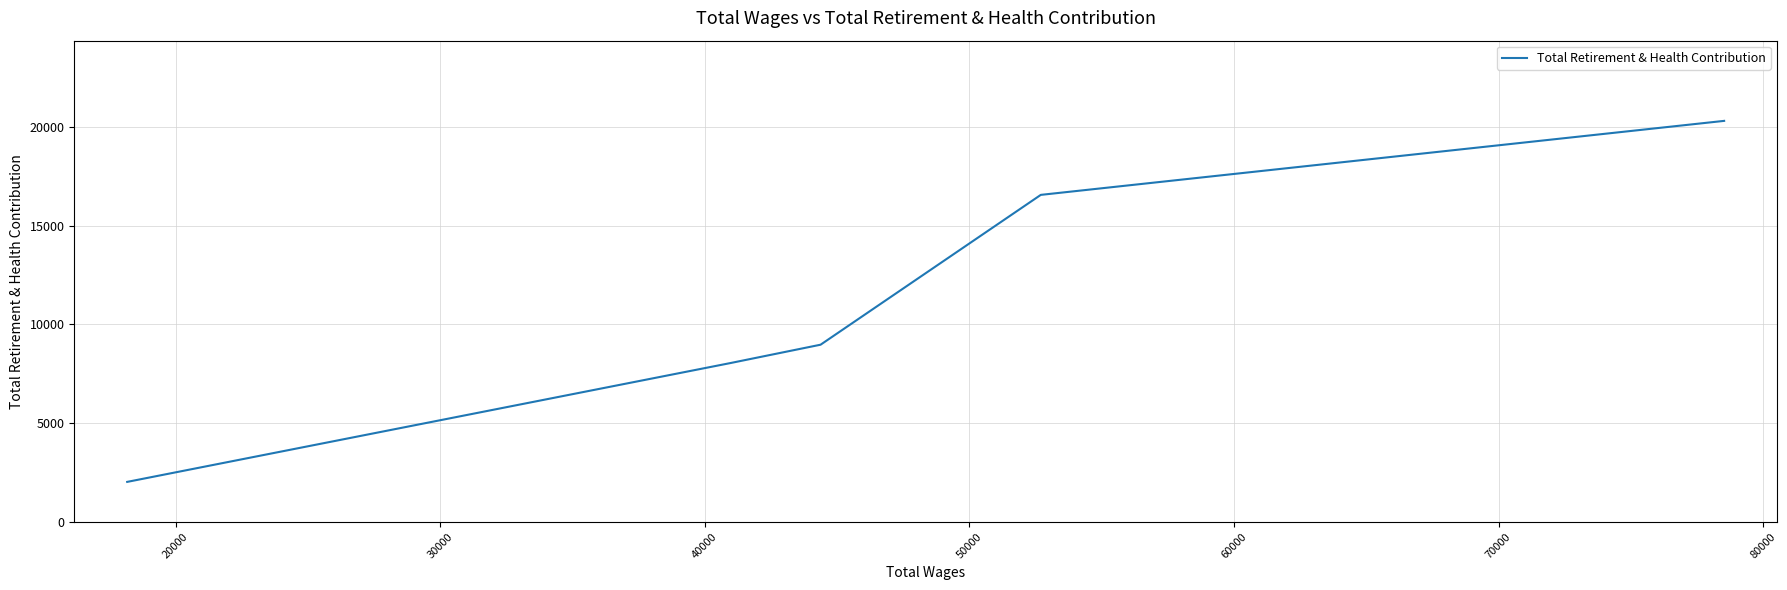

How many lines are shown in the chart?

1